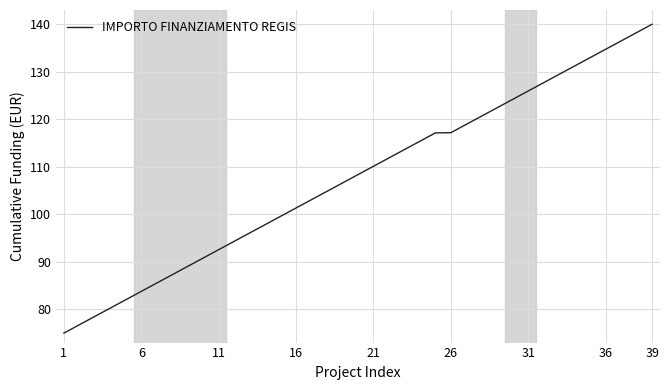

What is the minimum value shown in the chart?

75.0